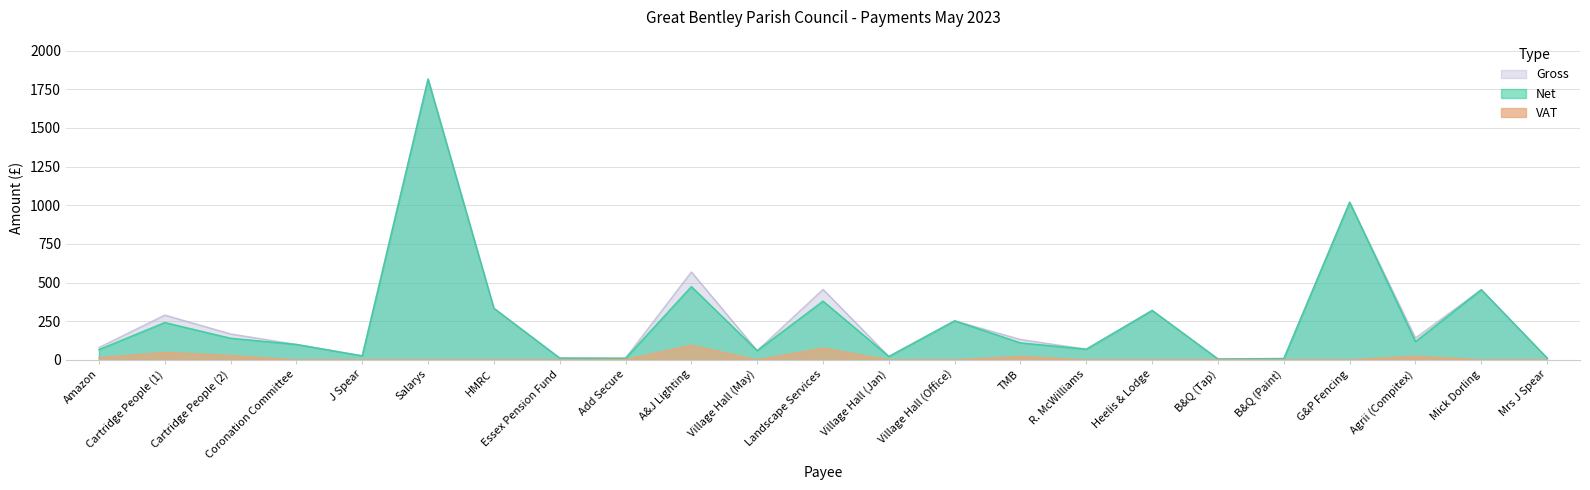

Which has a higher value, Landscape Services or A&J Lighting?

A&J Lighting